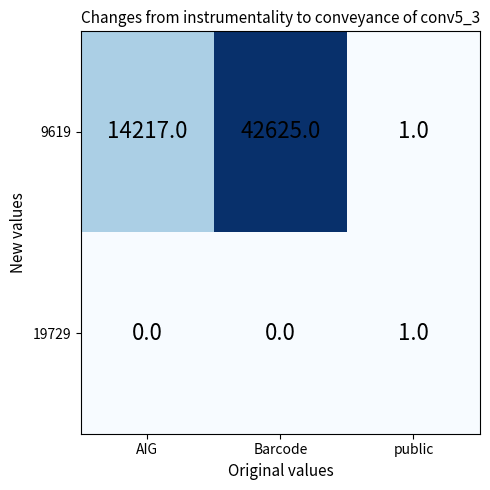

Is it true that 19729 equals 2 at public?

False